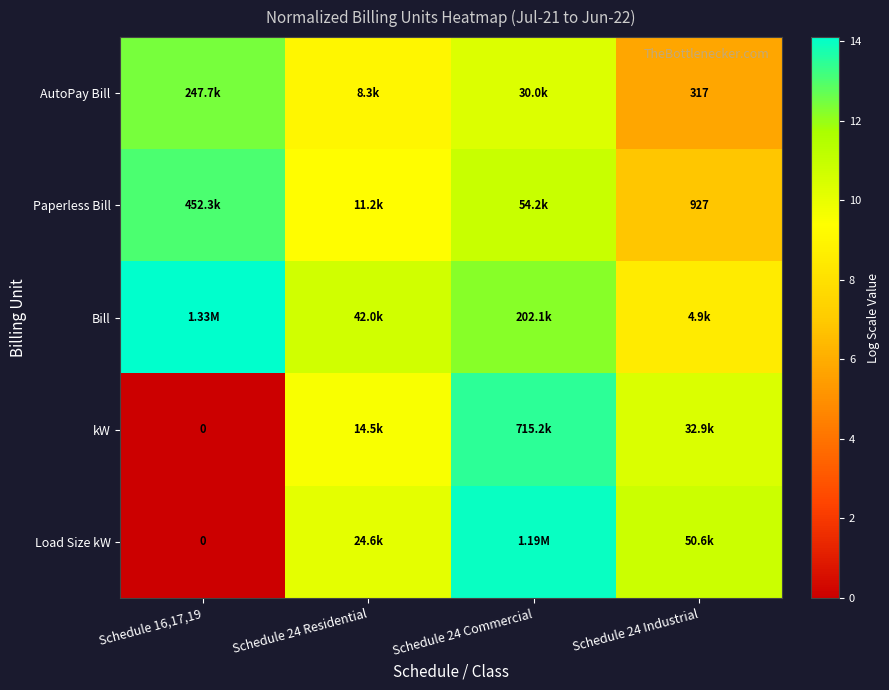

At Schedule 24 Industrial, list the series in order from smallest to largest.

AutoPay Bill, Paperless Bill, Bill, kW, Load Size kW